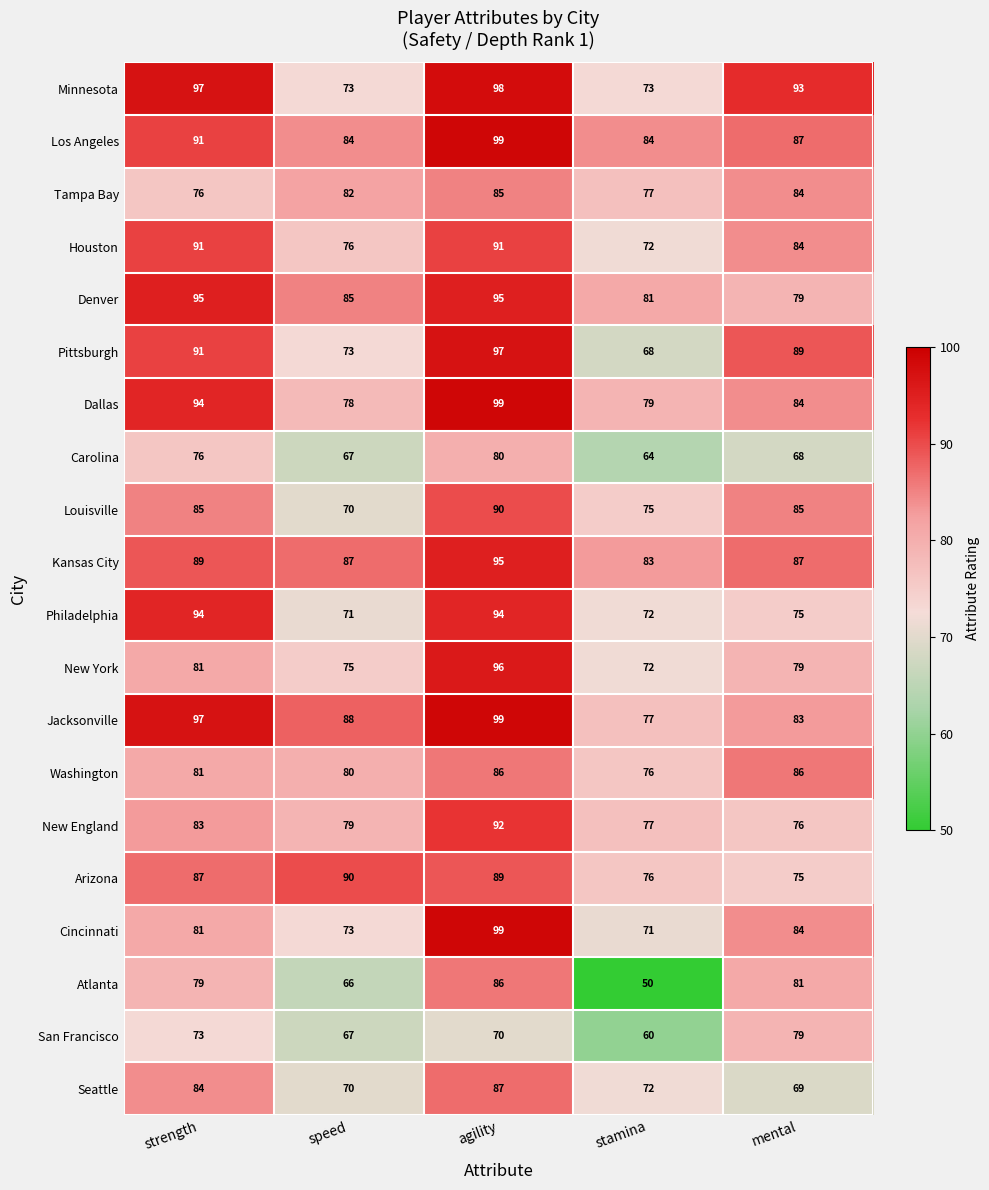

Which category has the lowest value across all series?

stamina